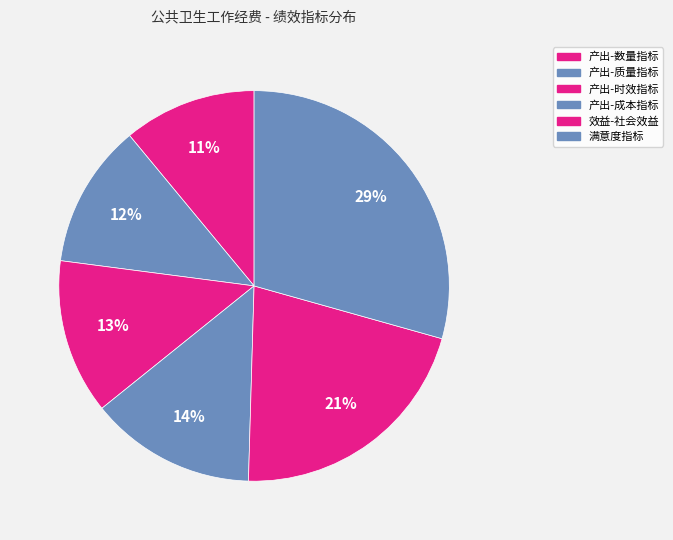

To the nearest percent, what is the difference between the largest and smallest slice percentages?

18%